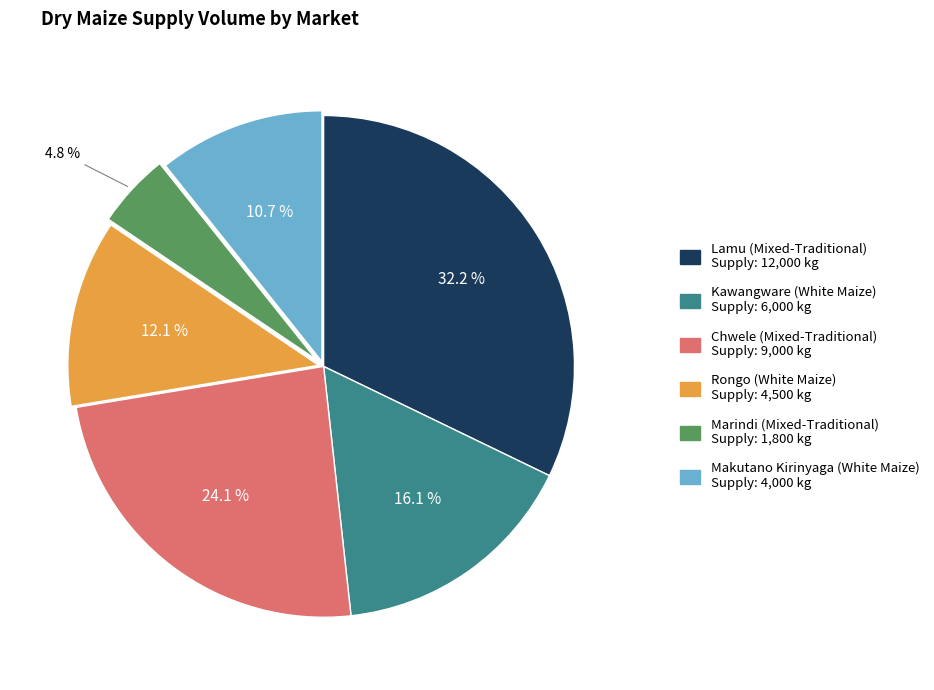

How many slices are in this pie chart?

6